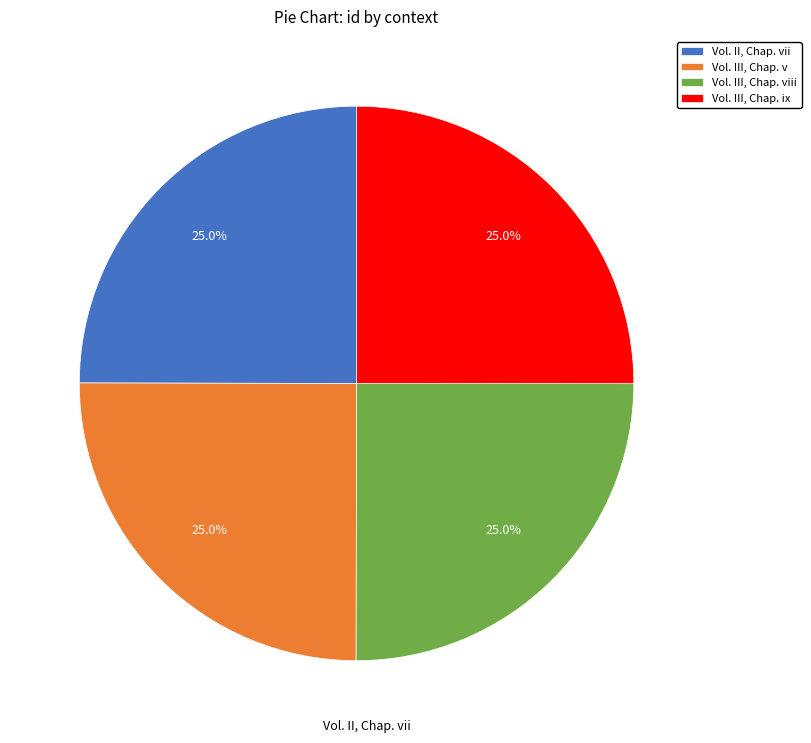

Is it true that Vol. II, Chap. vii is 19% of the pie?

False